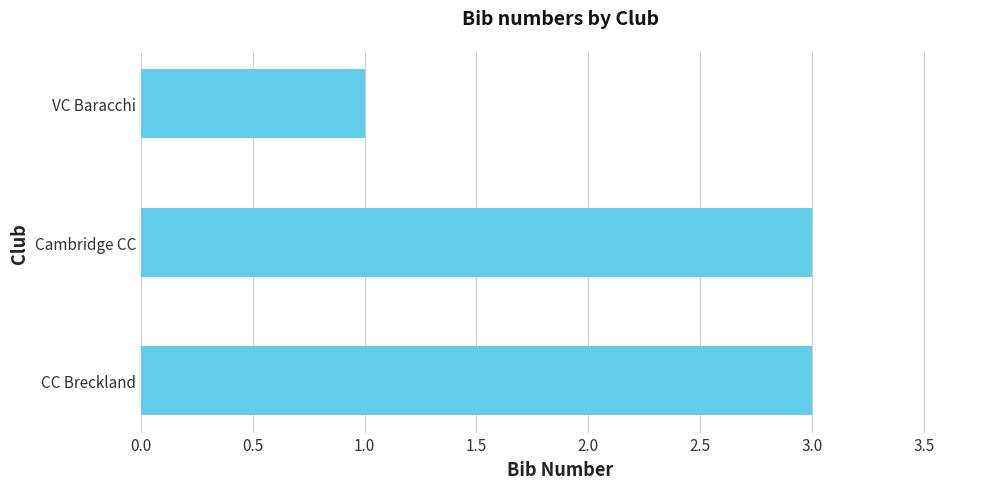

What is the ratio of the value at CC Breckland to the value at Cambridge CC?

1.0